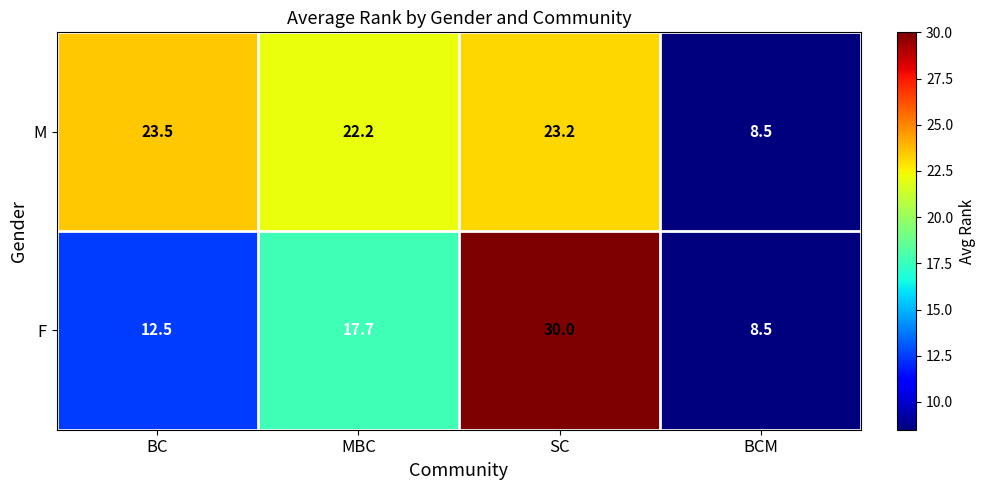

Which series has the widest spread of values?

F